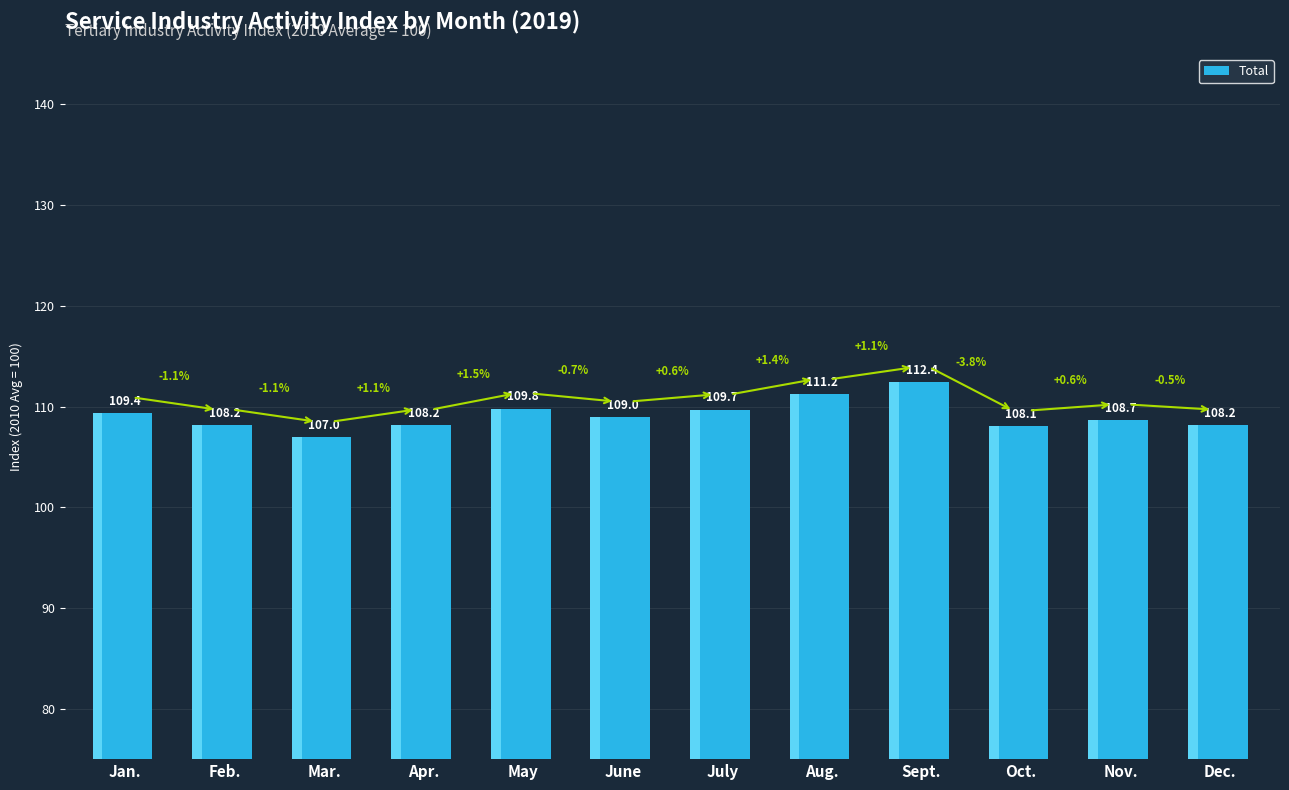

At which category does the chart reach its minimum across all series?

Mar.